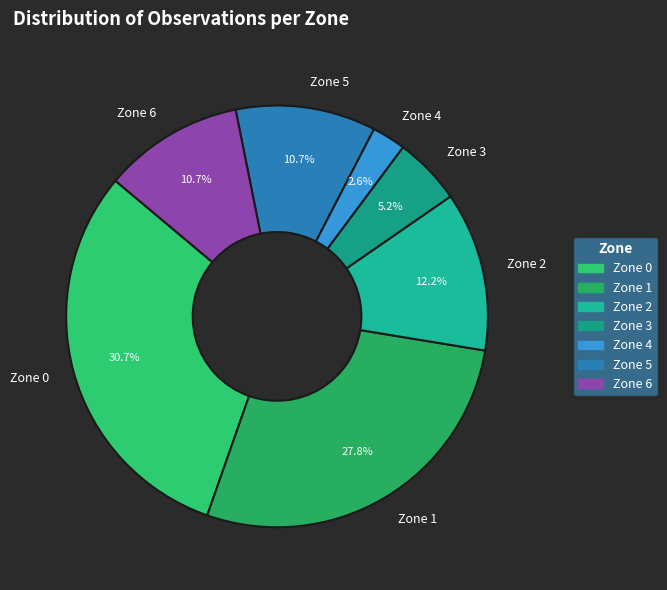

Is there a majority slice in this chart?

No